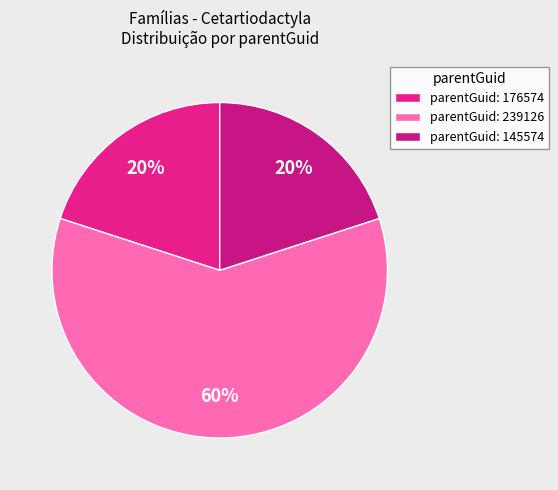

What is the largest slice in the pie chart?

parentGuid: 239126